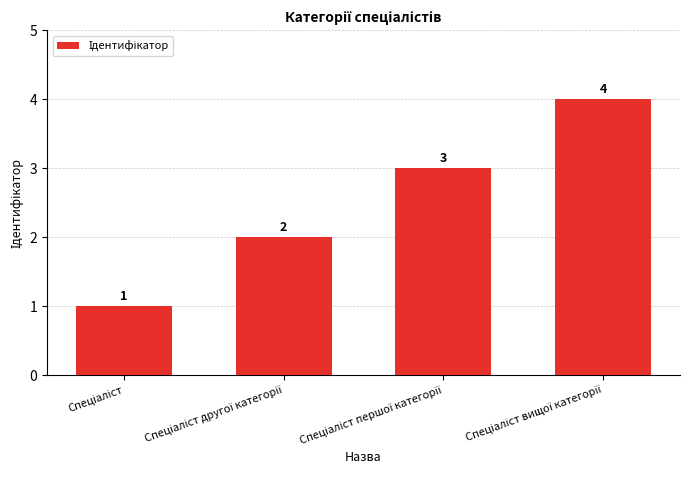

What is the greatest value displayed?

4